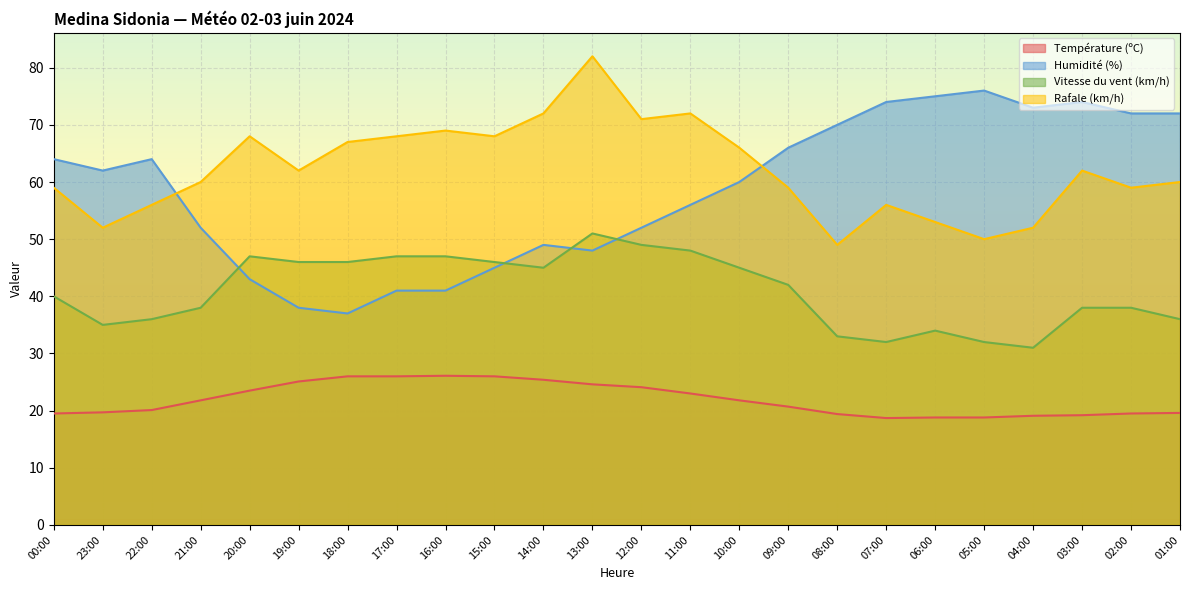

What is the sum of the Rafale (km/h) values at 18:00 and 13:00?

149.0